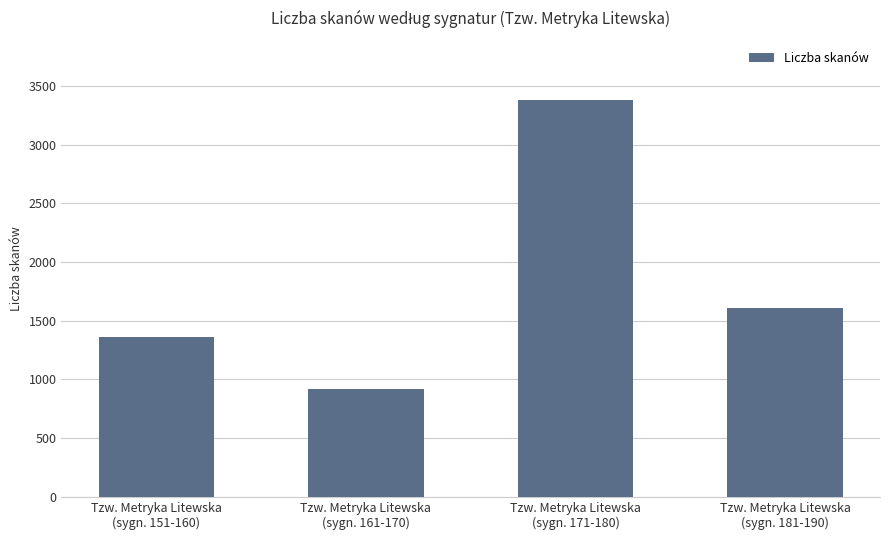

Which category has the highest value across all series?

Tzw. Metryka Litewska
(sygn. 171-180)